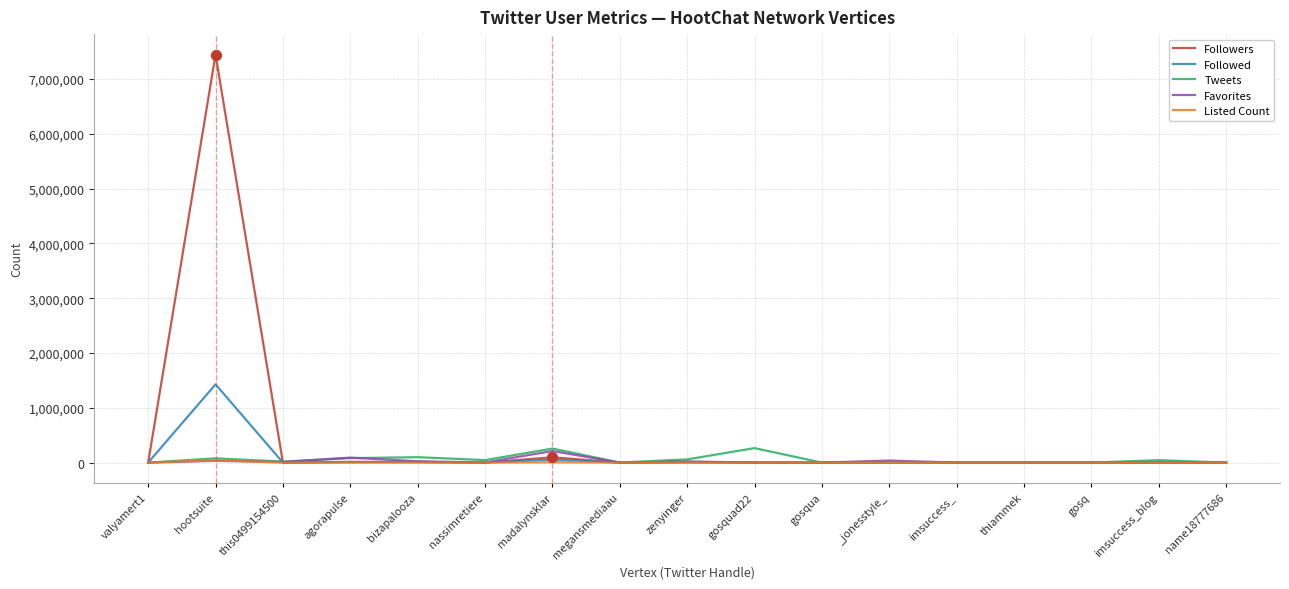

Which series has the largest total across all categories?

Followers